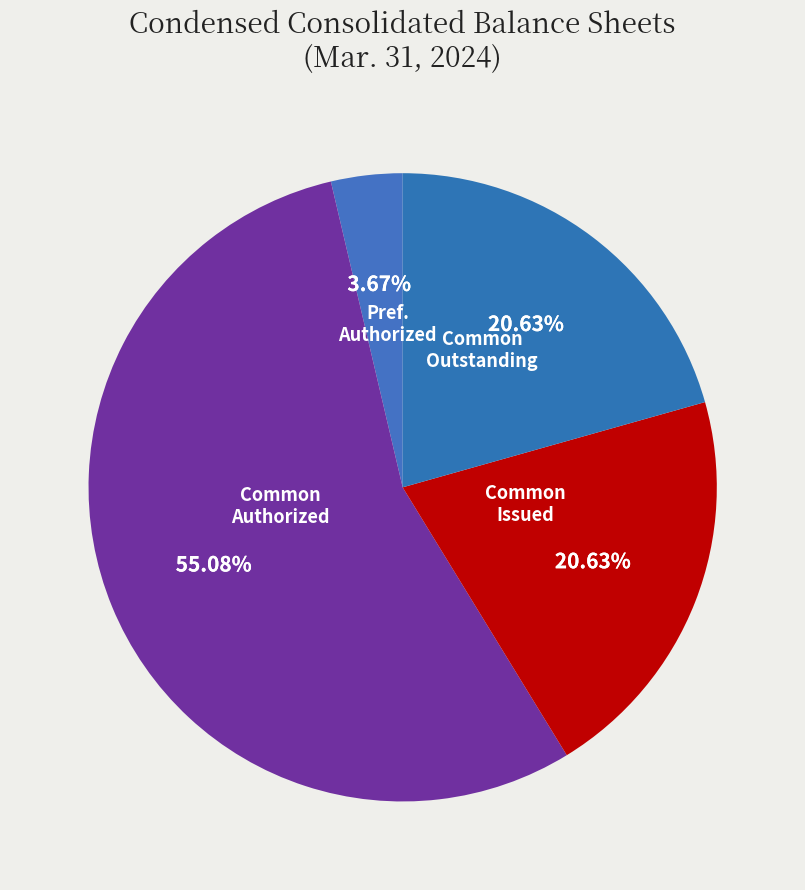

Count the number of slices in the pie.

4